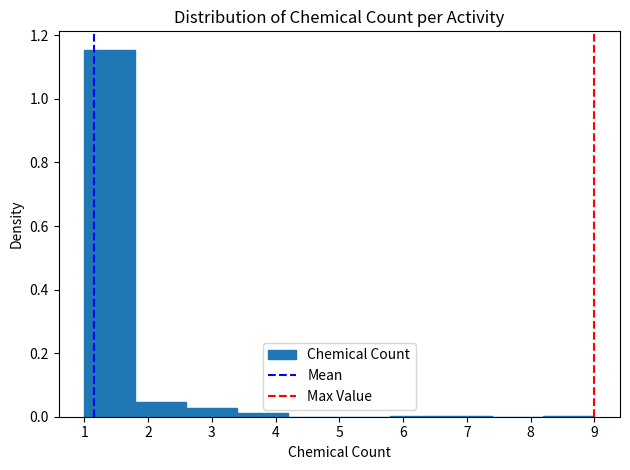

Reading left to right, transcribe this chart: for each bar, give the range it covers on the x-axis and its height. The values are not printed on the chart, so give them approximately, as read against the axis.

1.0 to 1.8: 1.16
1.8 to 2.6: 0.04
2.6 to 3.4: 0.02
3.4 to 4.2: under 0.02
4.2 to 5.0: 0
5.0 to 5.8: 0
5.8 to 6.6: under 0.02
6.6 to 7.4: under 0.02
7.4 to 8.2: 0
8.2 to 9.0: under 0.02